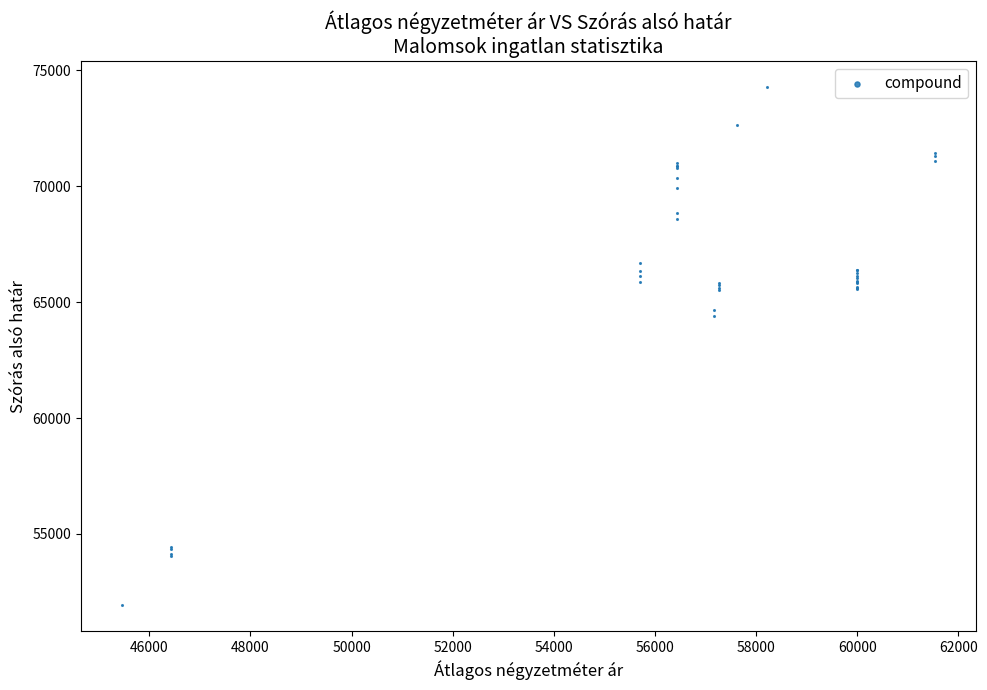

What Y value in the scatter plot is closest to 63105?

64387